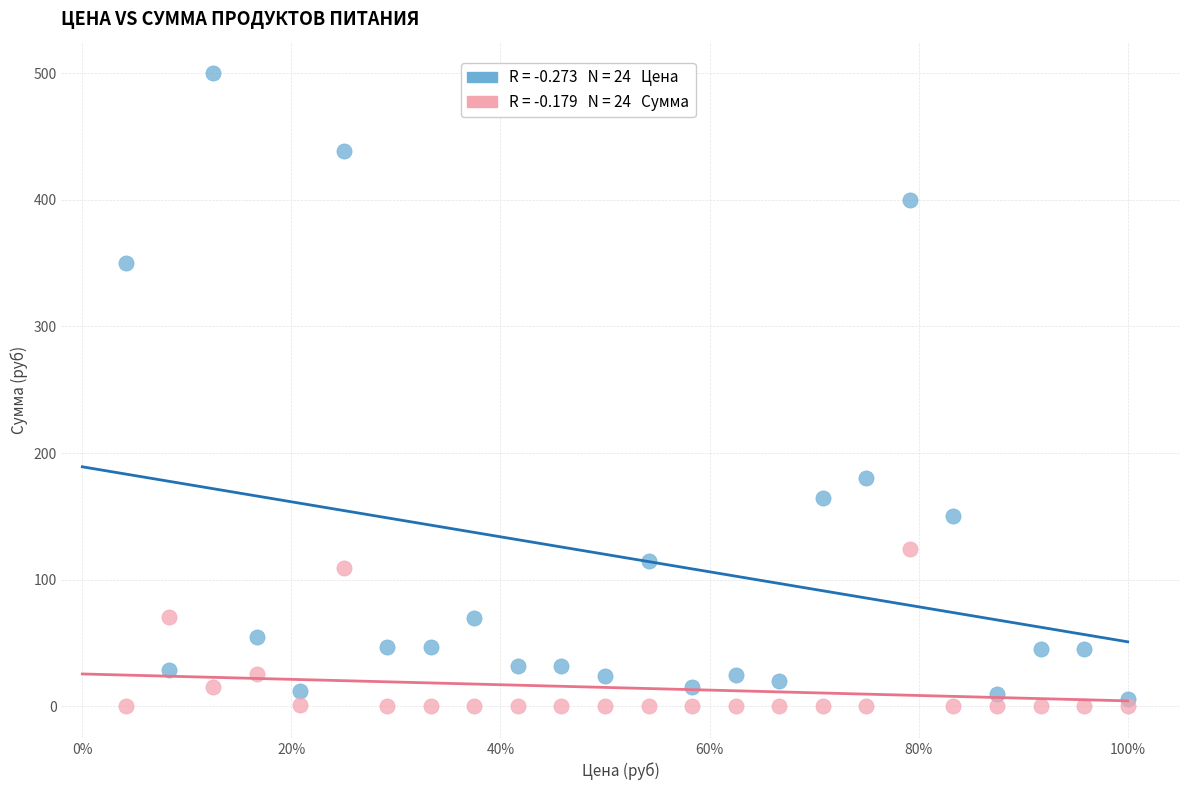

Across all data points, what is the range of X values (max minus min)?

1.0